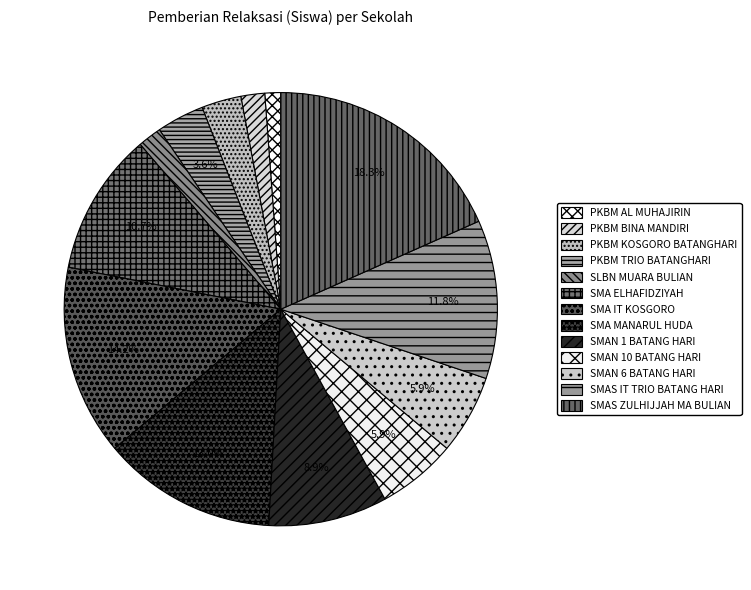

The SMAN 10 BATANG HARI slice represents 6% of the pie. True or false?

True